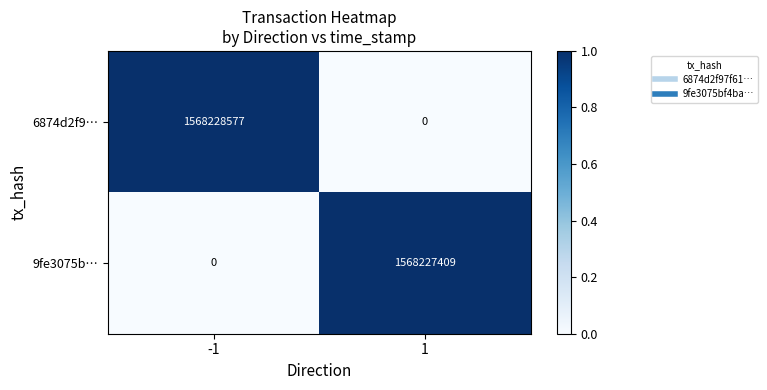

Which series has the largest range (max minus min)?

6874d2f9…